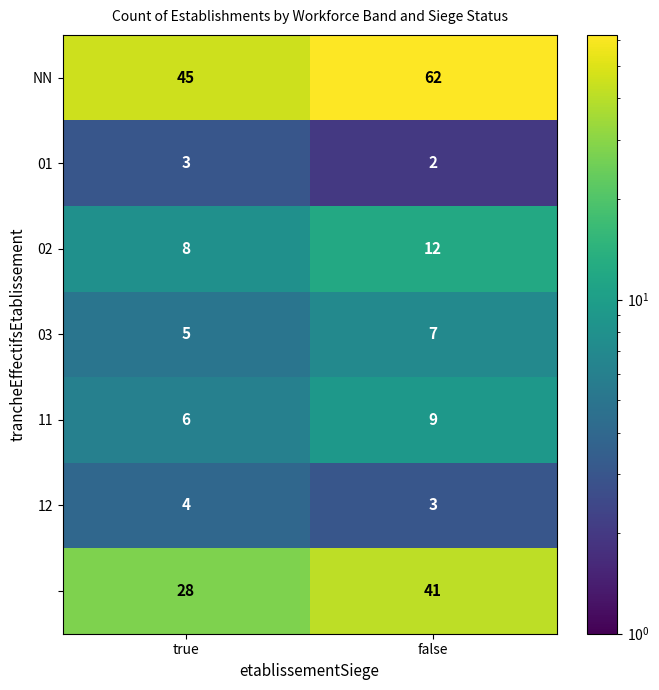

At which category is the sum across all series the highest?

false